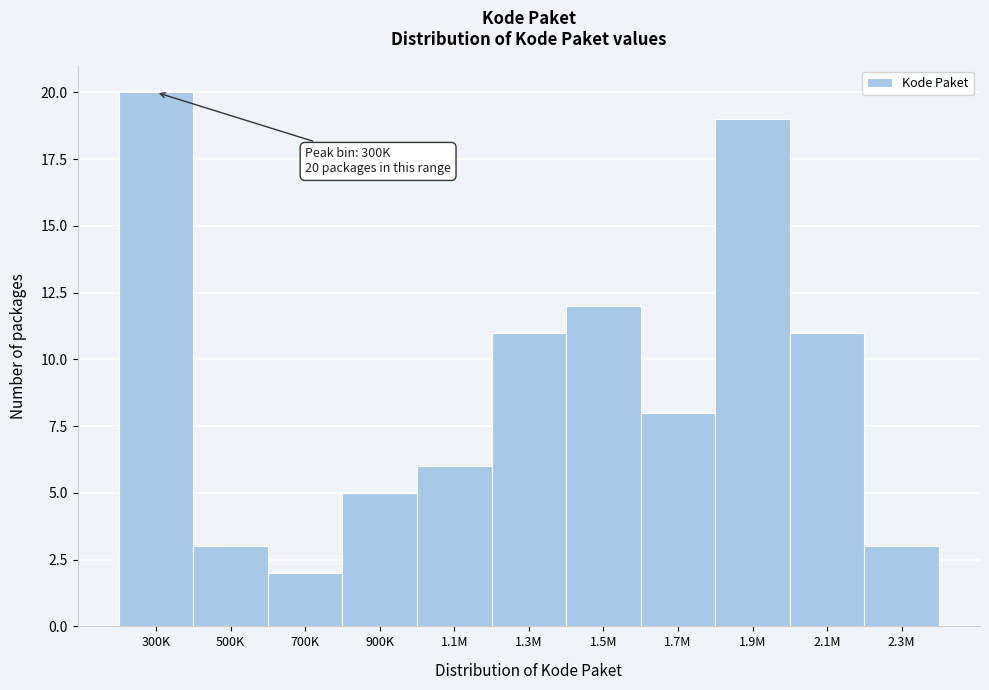

Reading left to right, extract all data points from this chart.

300K=20	500K=3	700K=2	900K=5	1.1M=6	1.3M=11	1.5M=12	1.7M=8	1.9M=19	2.1M=11	2.3M=3